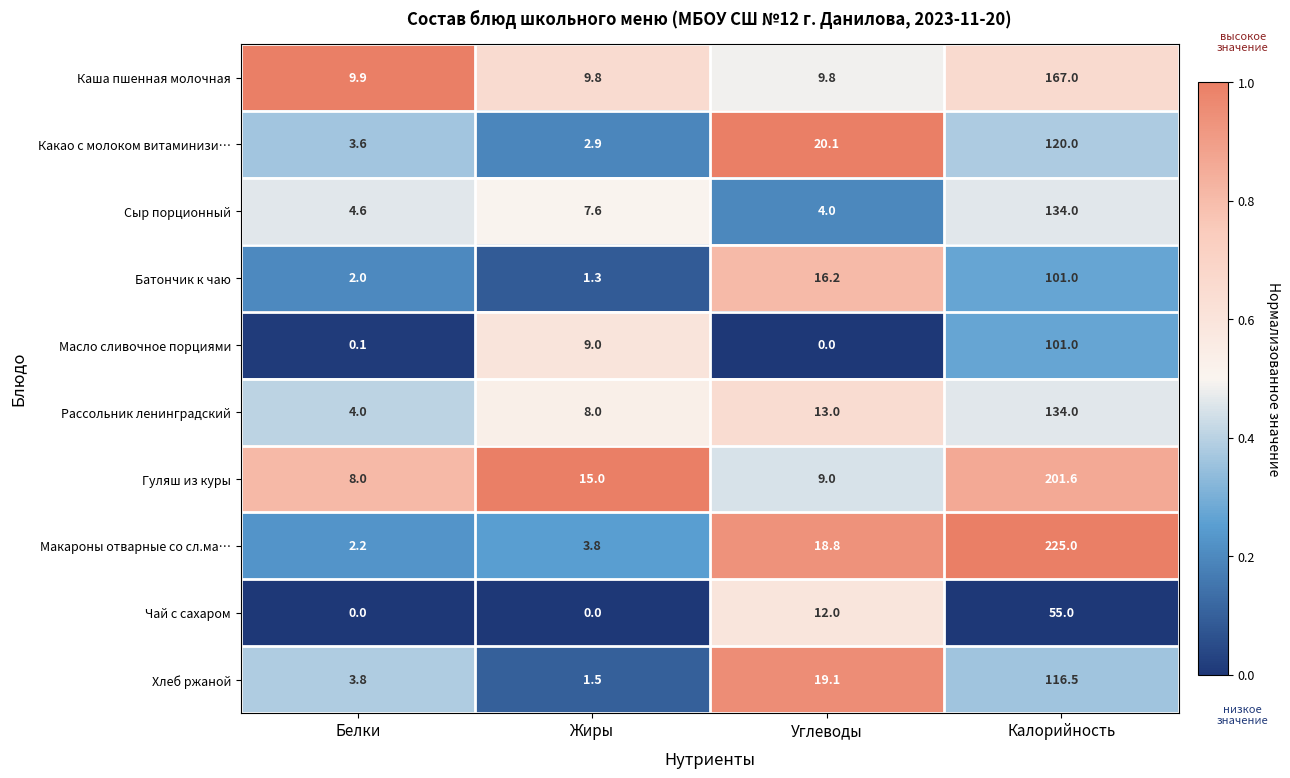

True or false: Чай с сахаром has a value of 55.0 at Калорийность.

True